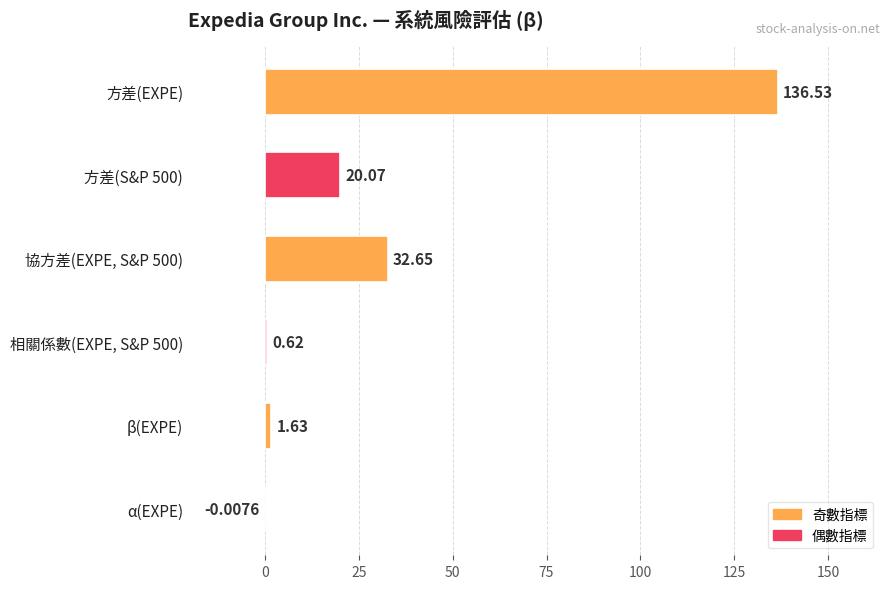

What is the maximum value shown in the chart?

136.5